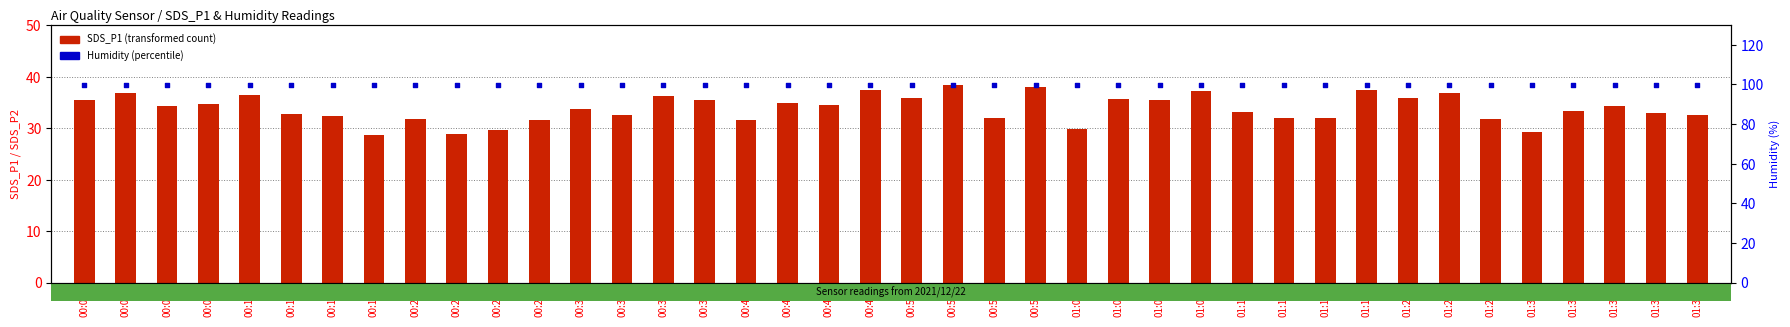

Which series has the largest total across all categories?

Humidity